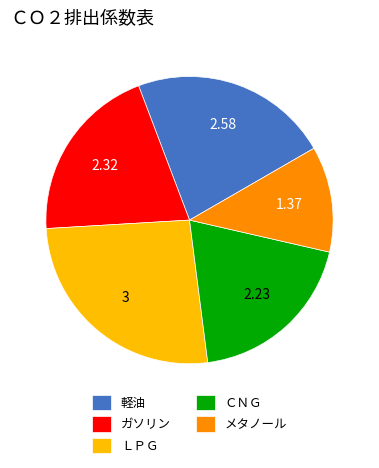

Is the sum of 軽油 and ガソリン greater than half?

No